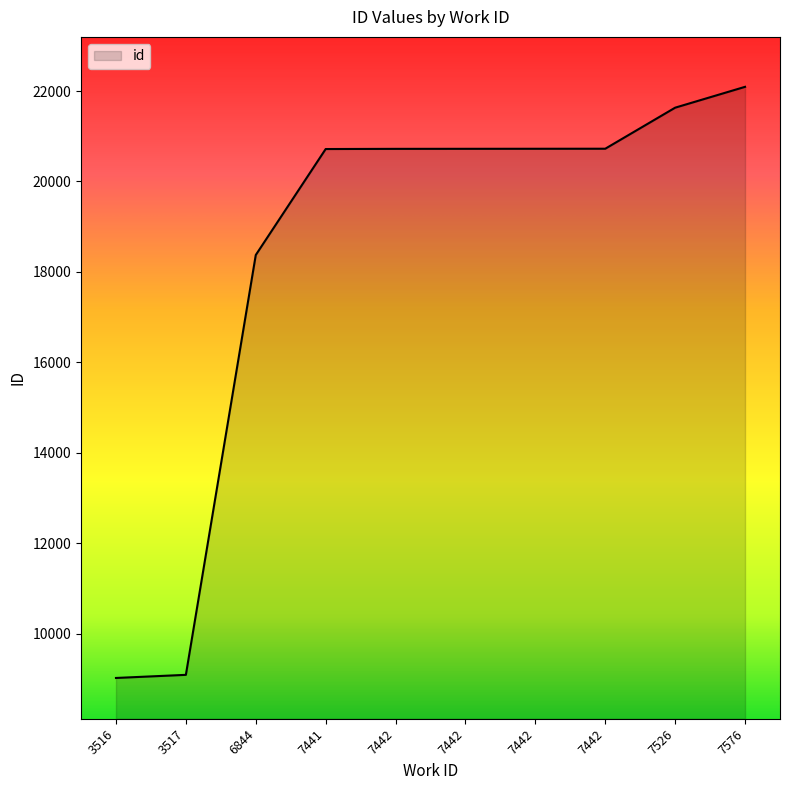

List the labels in order of value, largest first.

7576, 7526, 7442, 7442, 7442, 7442, 7441, 6844, 3517, 3516